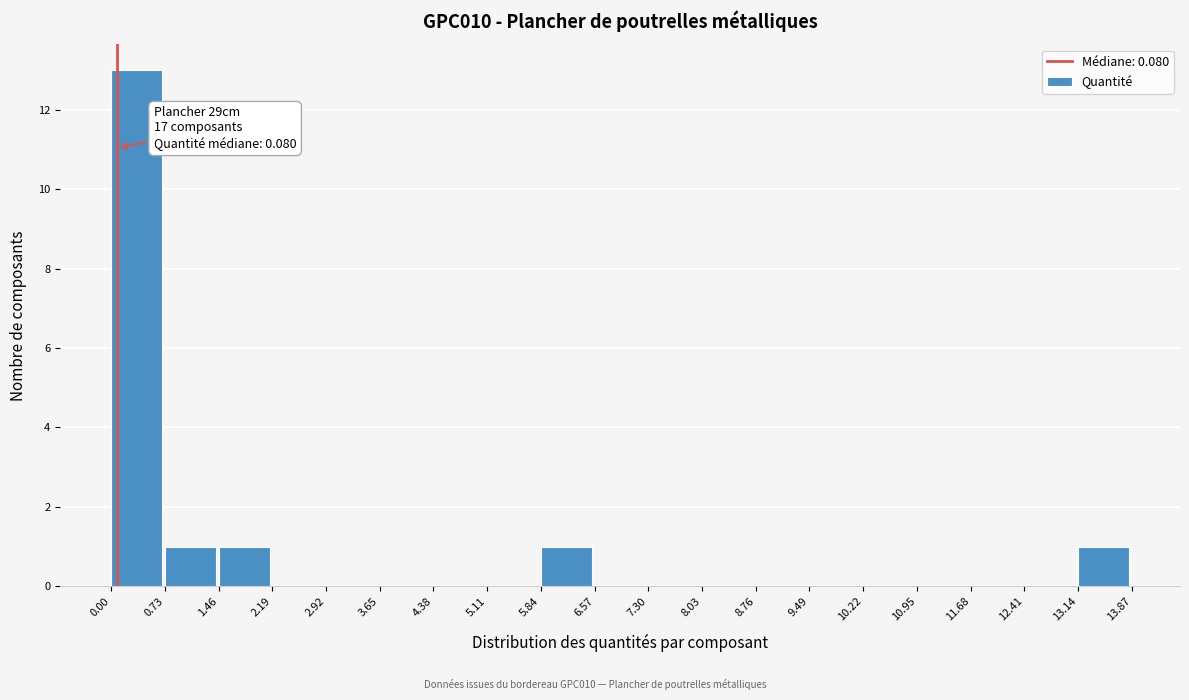

Over which range of the x-axis is the bar tallest?

0.00 to 0.73